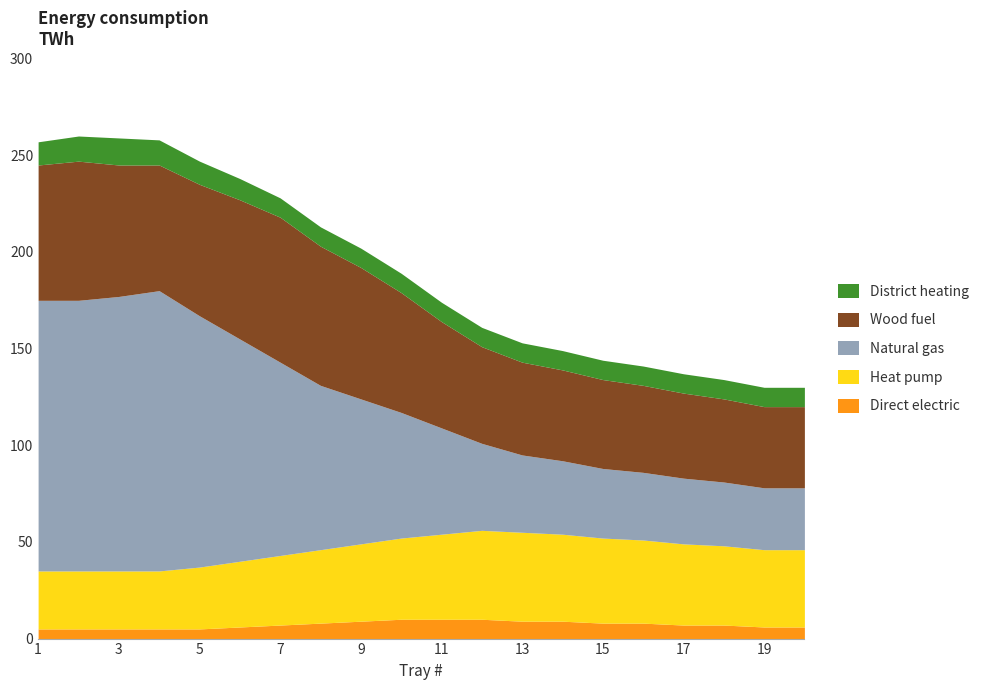

At which category is the sum across all series the highest?

2